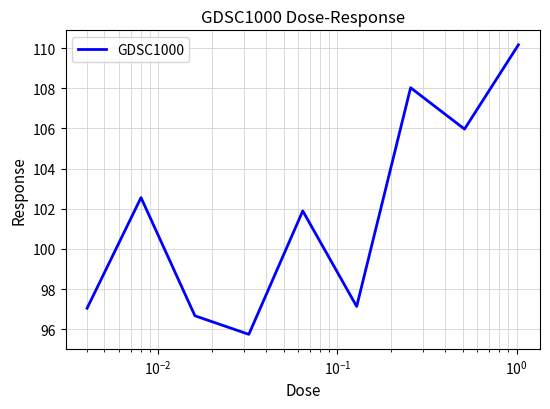

What is the smallest value displayed?

95.8